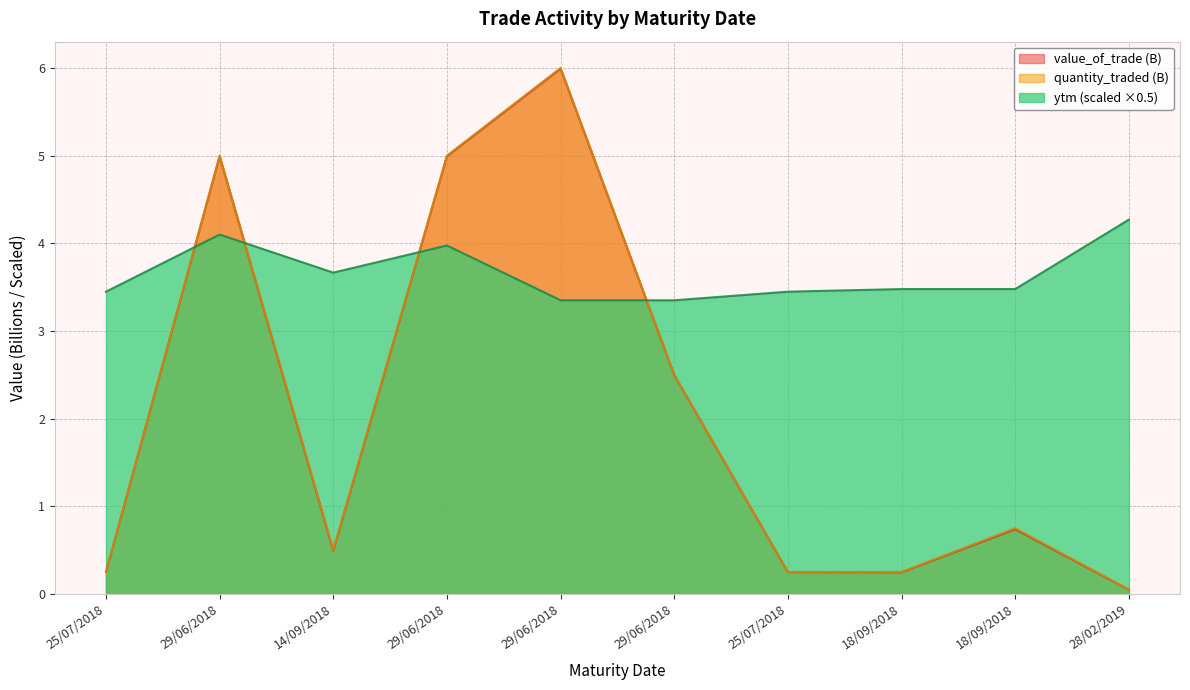

At which label does quantity_traded reach its peak?

29/06/2018